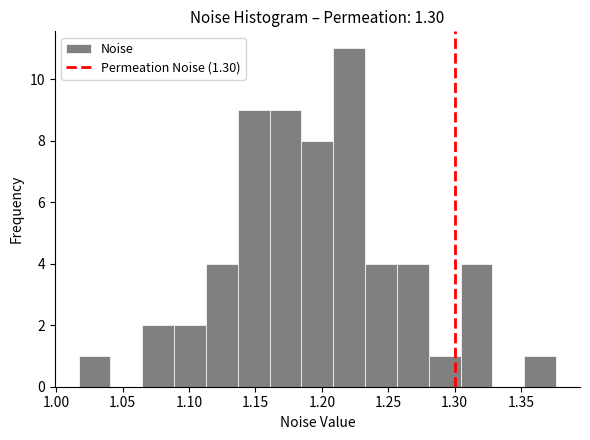

Reading left to right, list every bar in this chart as the range it spans on the x-axis followed by its height. Neither the bar edges nor the heights are printed on the chart, so give them approximately, as read against the axes.

1.015 to 1.040: 1
1.040 to 1.065: 0
1.065 to 1.090: 2
1.090 to 1.115: 2
1.115 to 1.135: 4
1.135 to 1.160: 9
1.160 to 1.185: 9
1.185 to 1.210: 8
1.210 to 1.235: 11
1.235 to 1.255: 4
1.255 to 1.280: 4
1.280 to 1.305: 1
1.305 to 1.330: 4
1.330 to 1.350: 0
1.350 to 1.375: 1